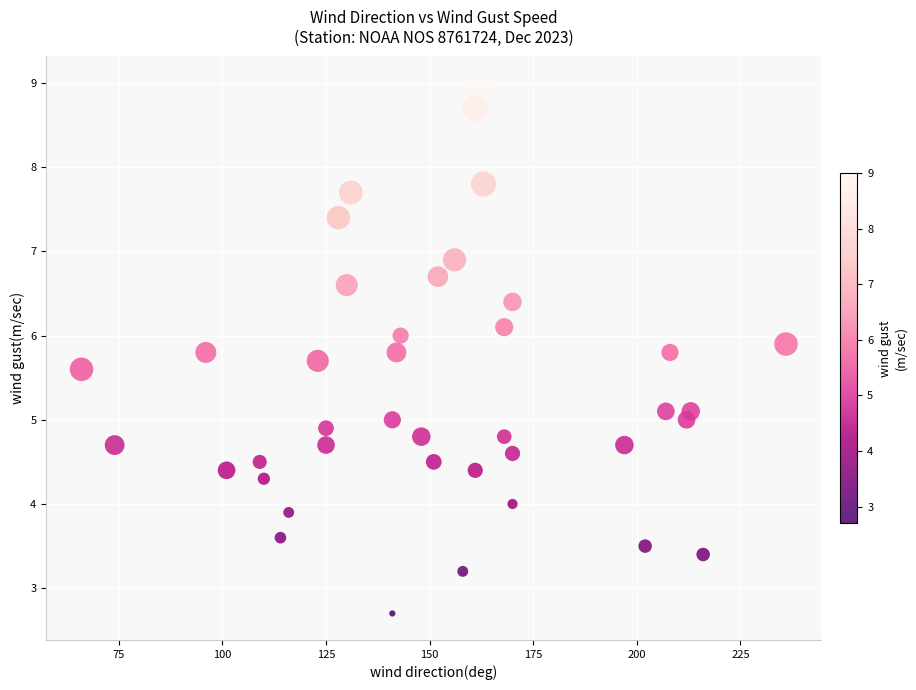

What is the range of Y values (max minus min)?

6.3